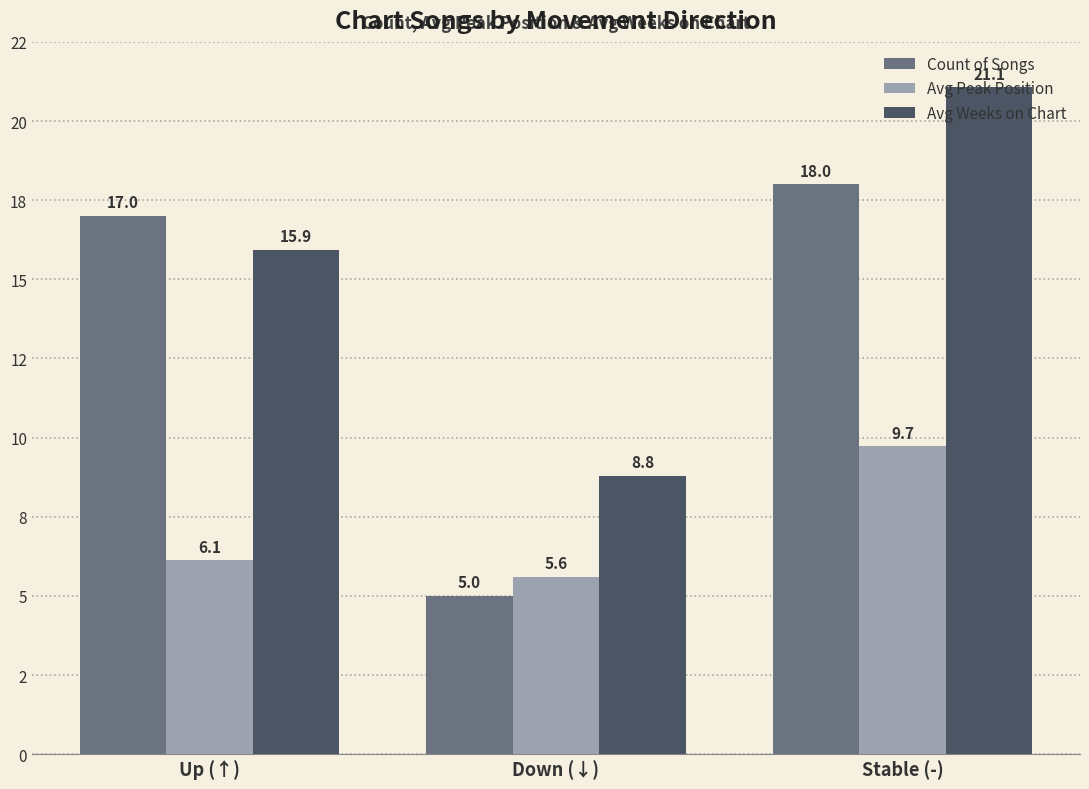

At which category is the sum across all series the highest?

Stable (-)